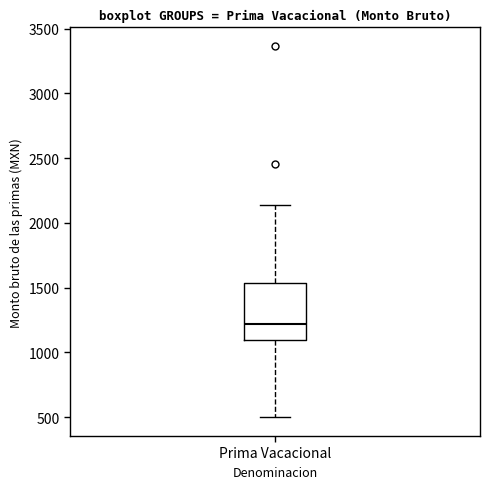

Transcribe this box plot: give where the median line is, the range the box spans, and where the two whiskers end, as read against the y-axis. The values are not printed on the chart, so give them approximately, as read against the axis.

median 1200, box 1100 to 1550, whiskers 500 to 2150